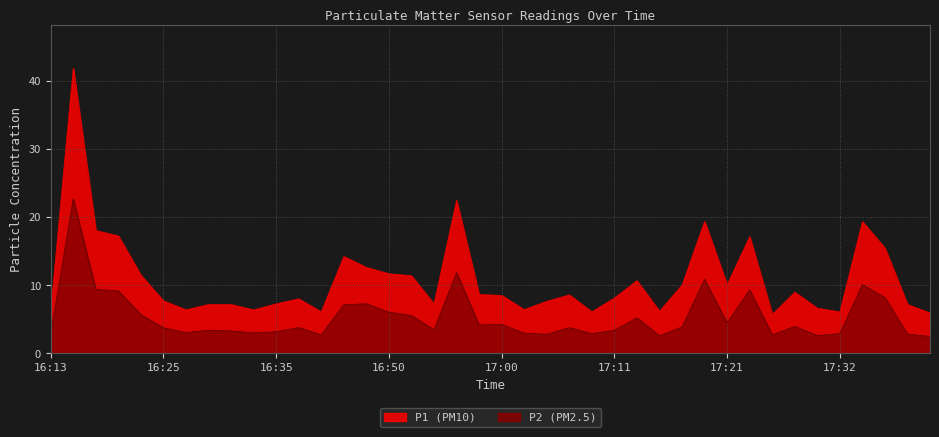

How many data points in P1 are less than 8?

18